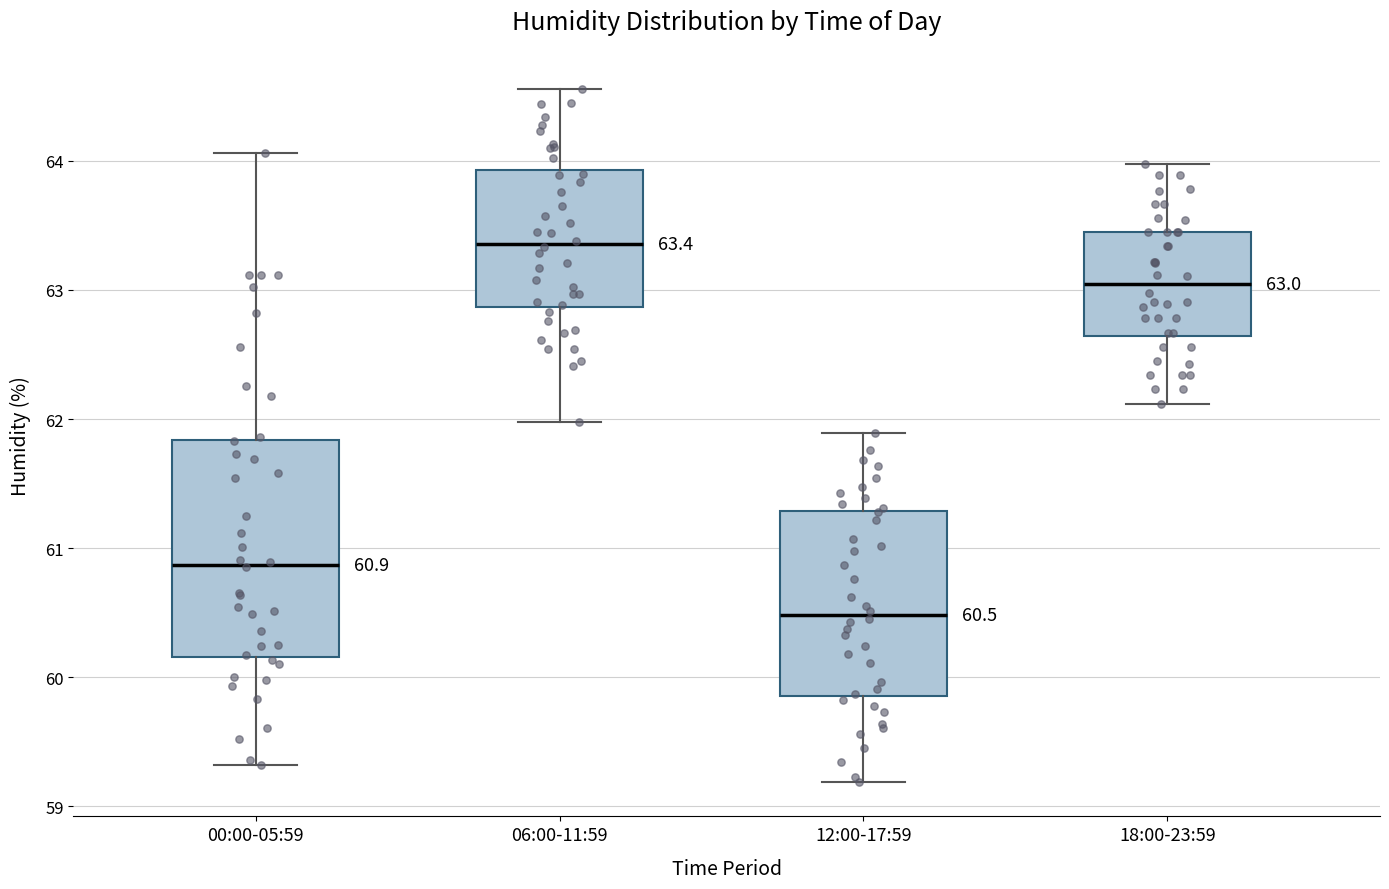

Which box is the tallest, from its lower edge to its upper edge?

00:00-05:59